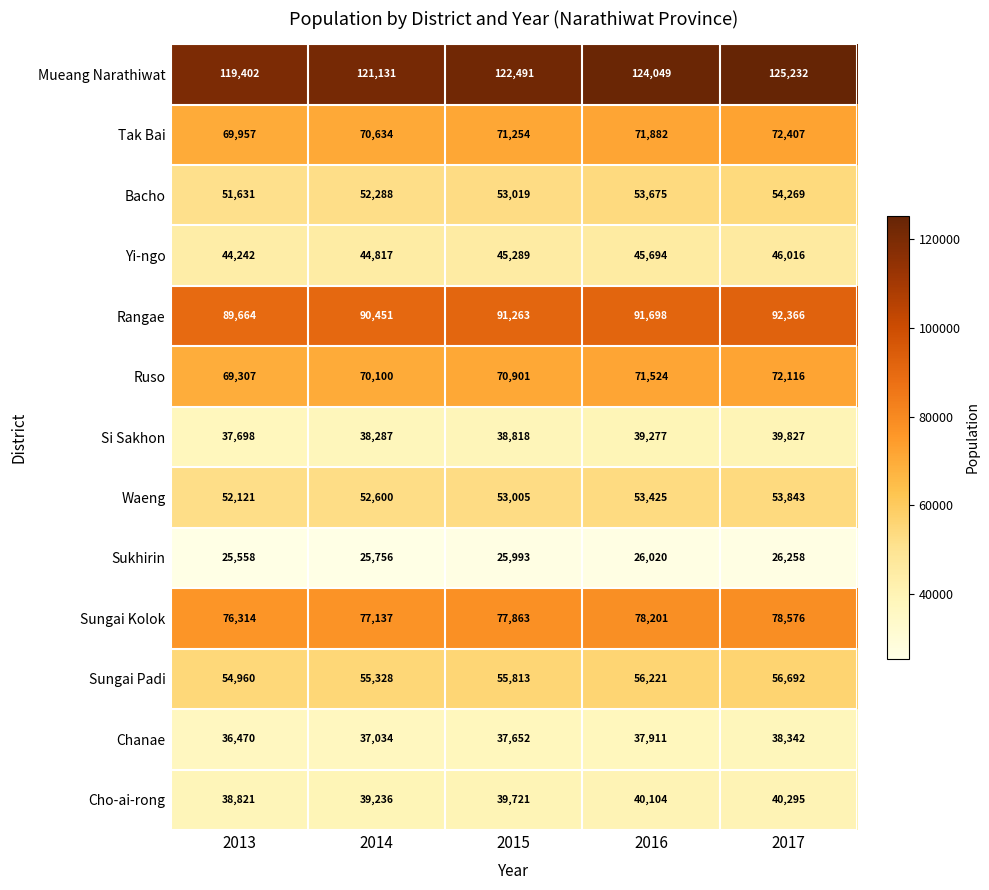

The value of Rangae at 2015 is 42131. True or false?

False